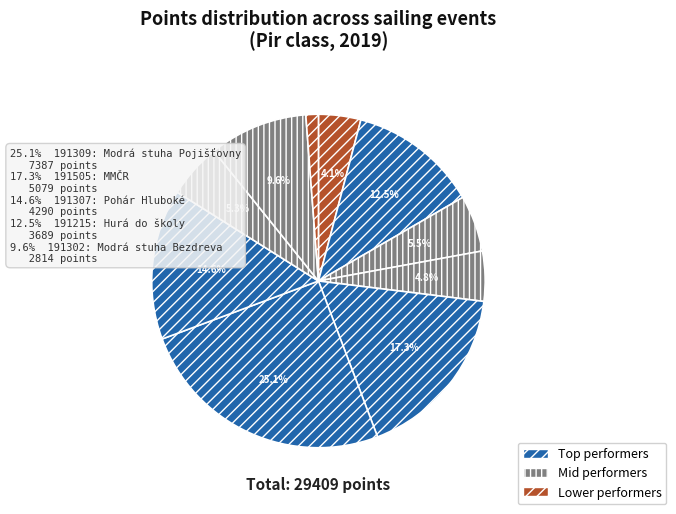

How many segments does this pie chart have?

10